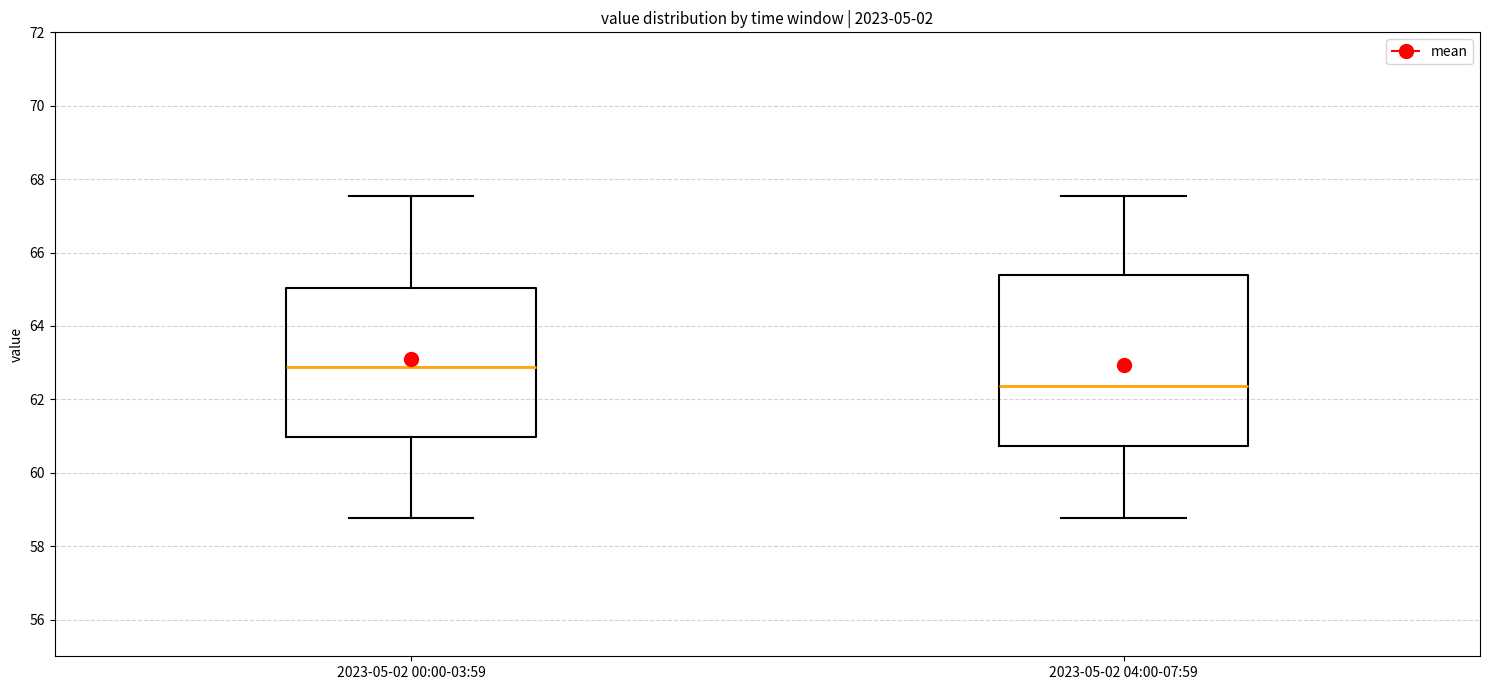

Where does the upper whisker of the box for 2023-05-02 04:00-07:59 end on the y-axis? The values are not printed on the chart, so give them approximately, as read against the axis.

67.6